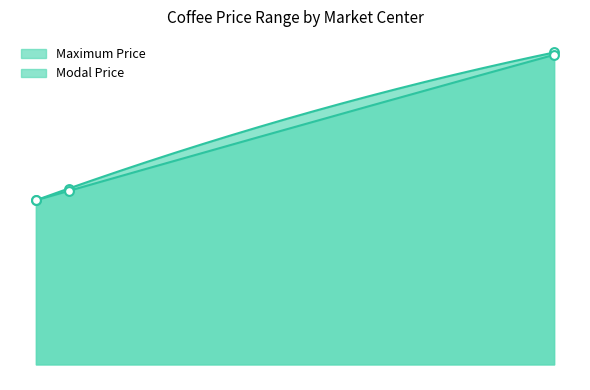

Which series has the largest total across all categories?

Maximum Price